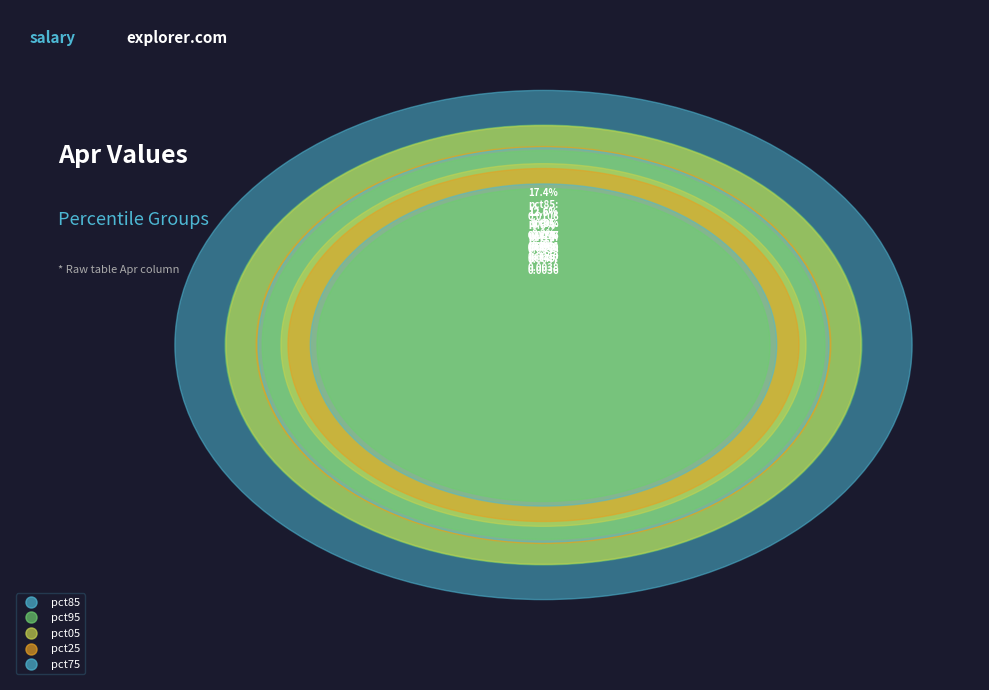

To the nearest percent, what percentage of the pie is pct75?

10%